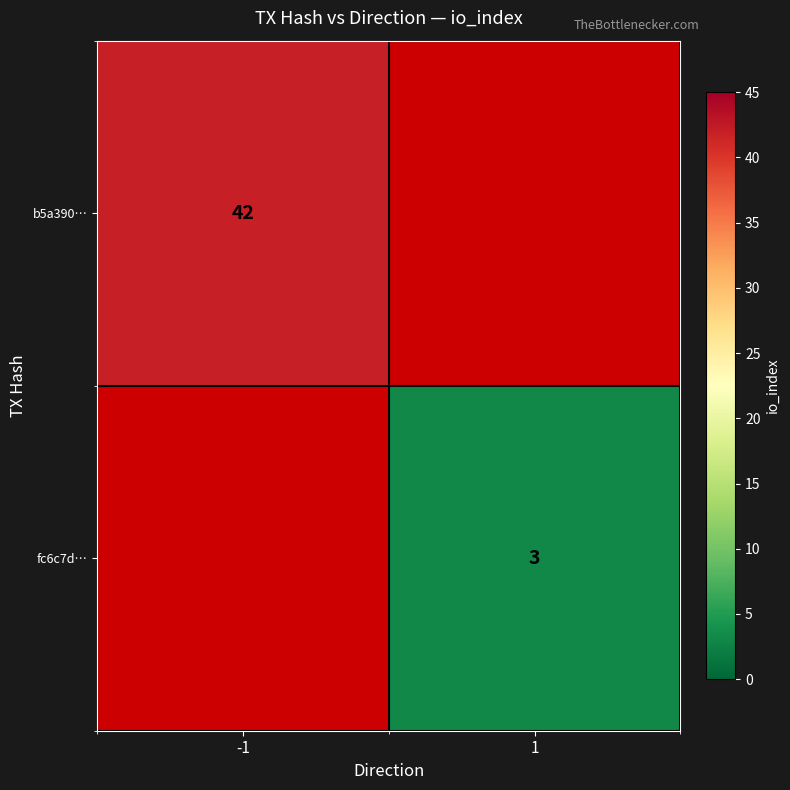

Is the value of b5a390… at -1 greater than the value of fc6c7d… at 1?

Yes